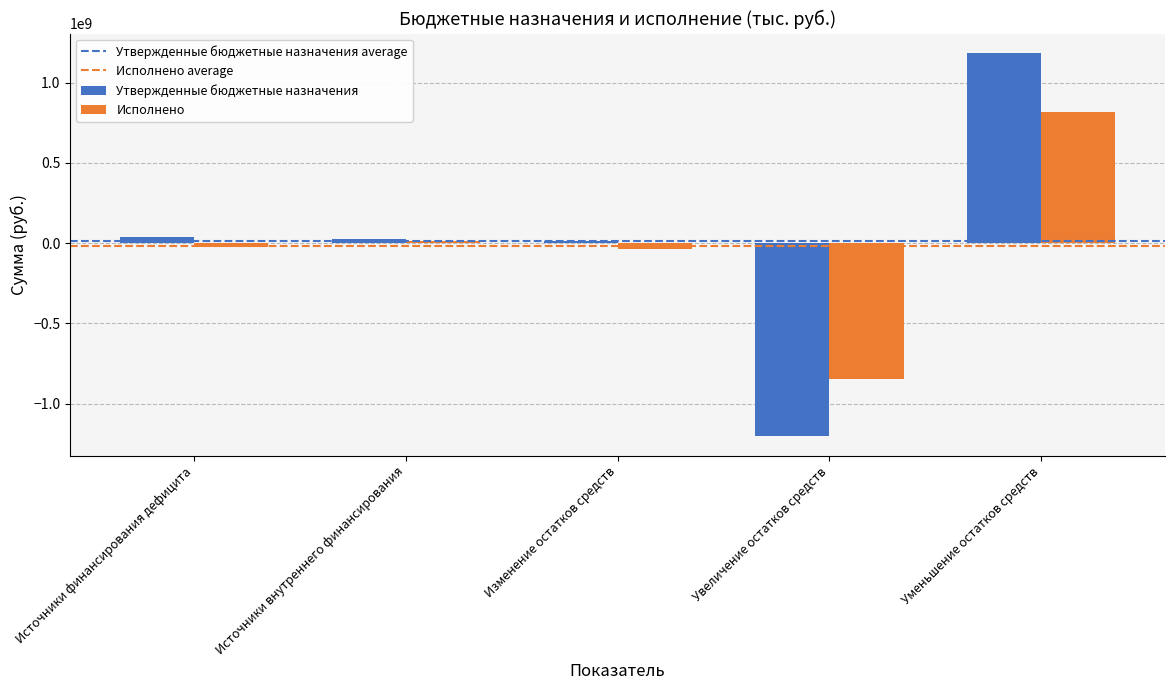

List the series in order of their peak value, highest first.

Утвержденные бюджетные назначения, Исполнено